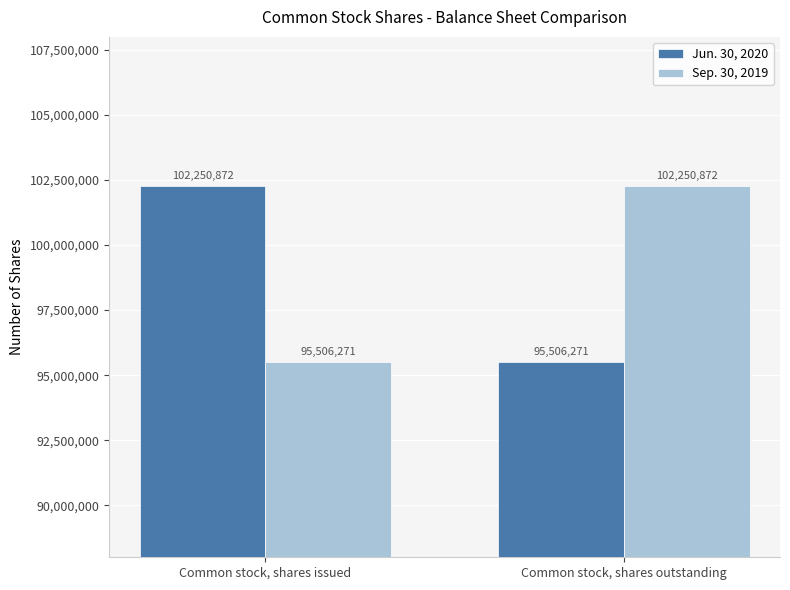

Are the bars grouped side by side (vs. stacked)?

Yes